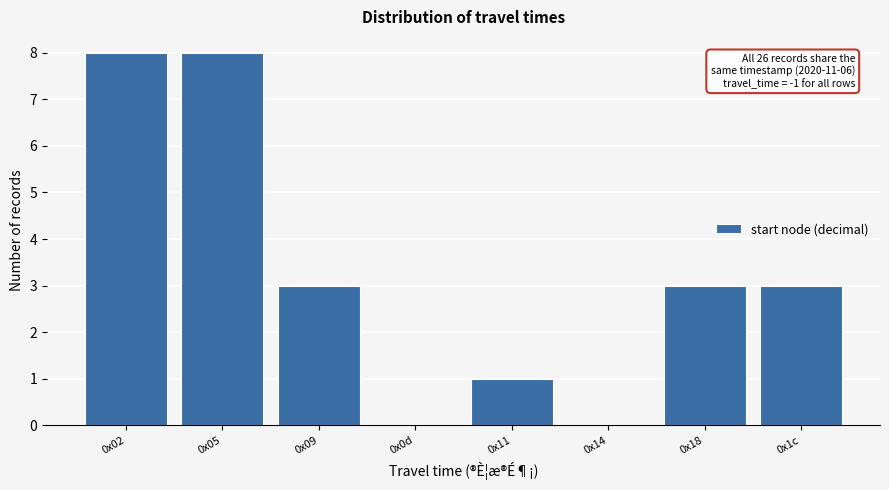

Reading left to right, extract all data points from this chart.

0x02=8	0x05=8	0x09=3	0x0d=0	0x11=1	0x14=0	0x18=3	0x1c=3